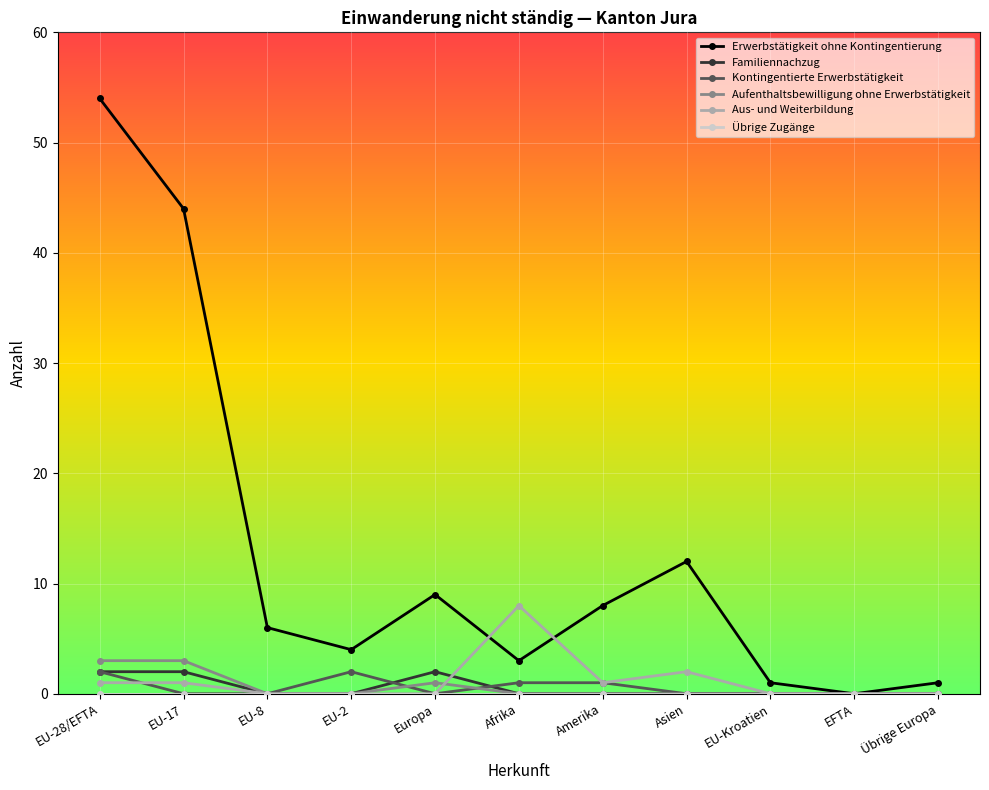

What is the spread (max minus min) of values at EU-2?

4